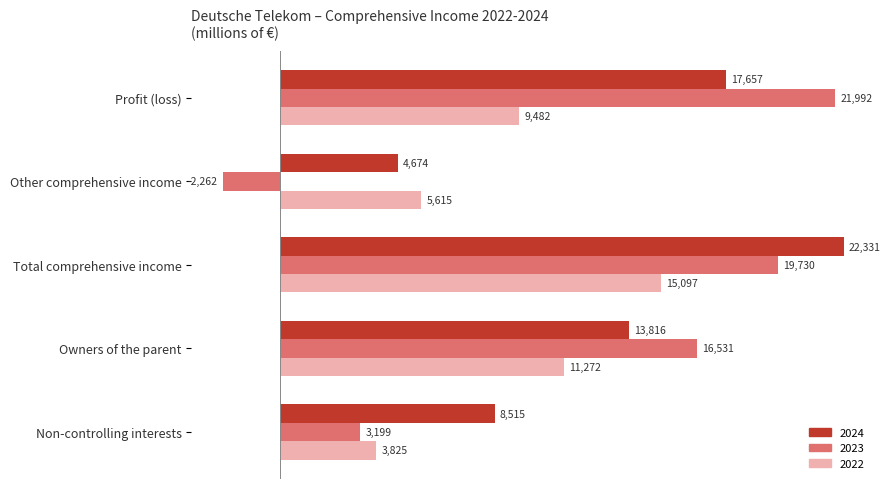

What is the difference between the highest and lowest values at Profit (loss)?

12510